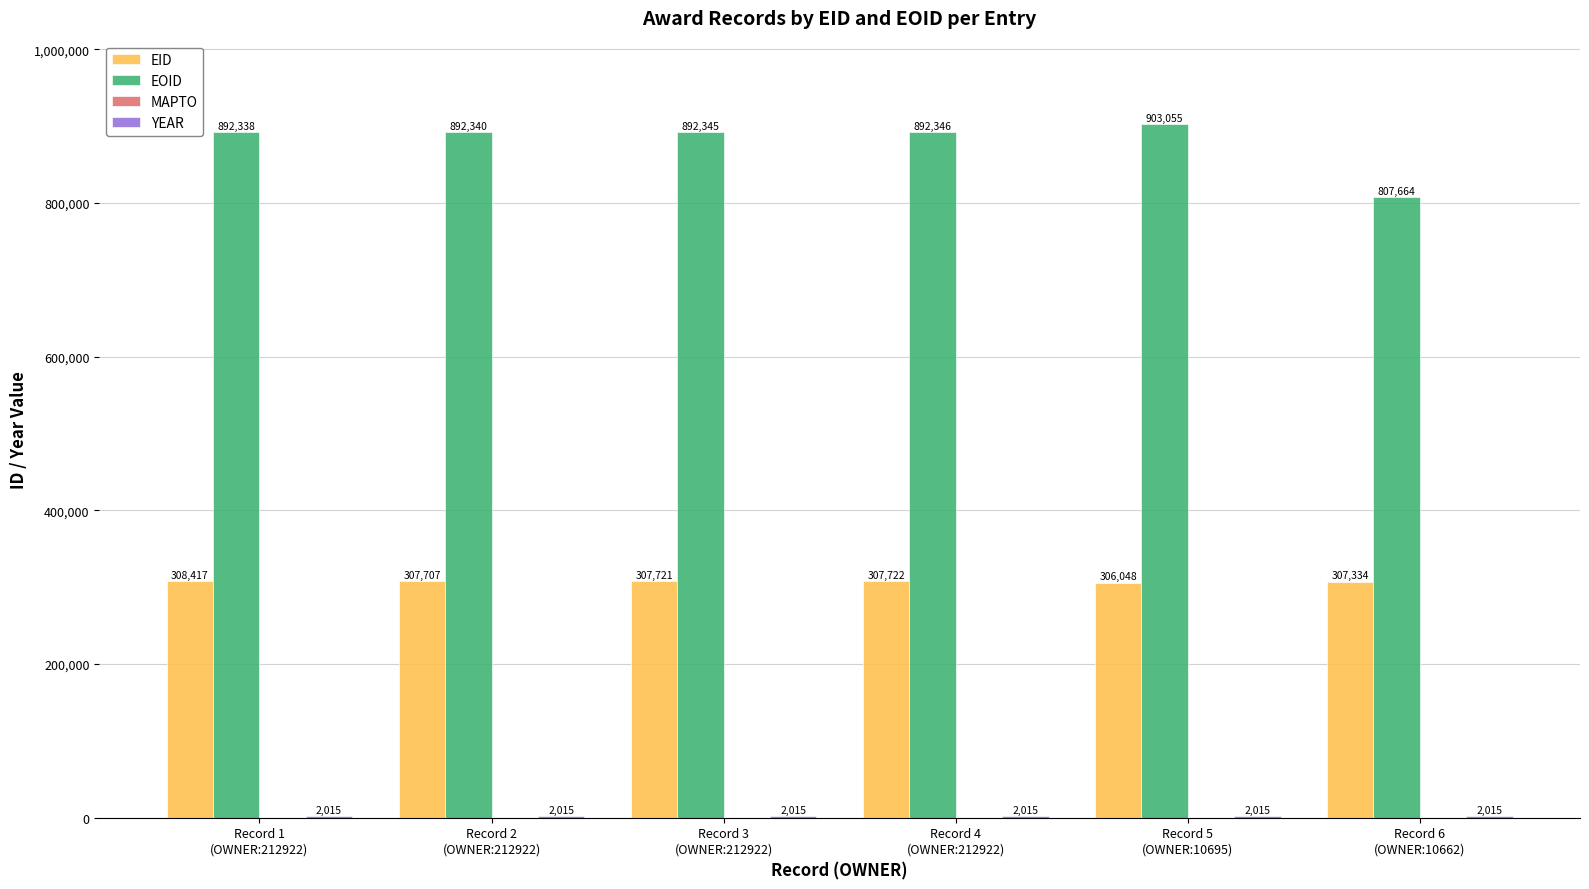

Count the number of data series in this chart.

3